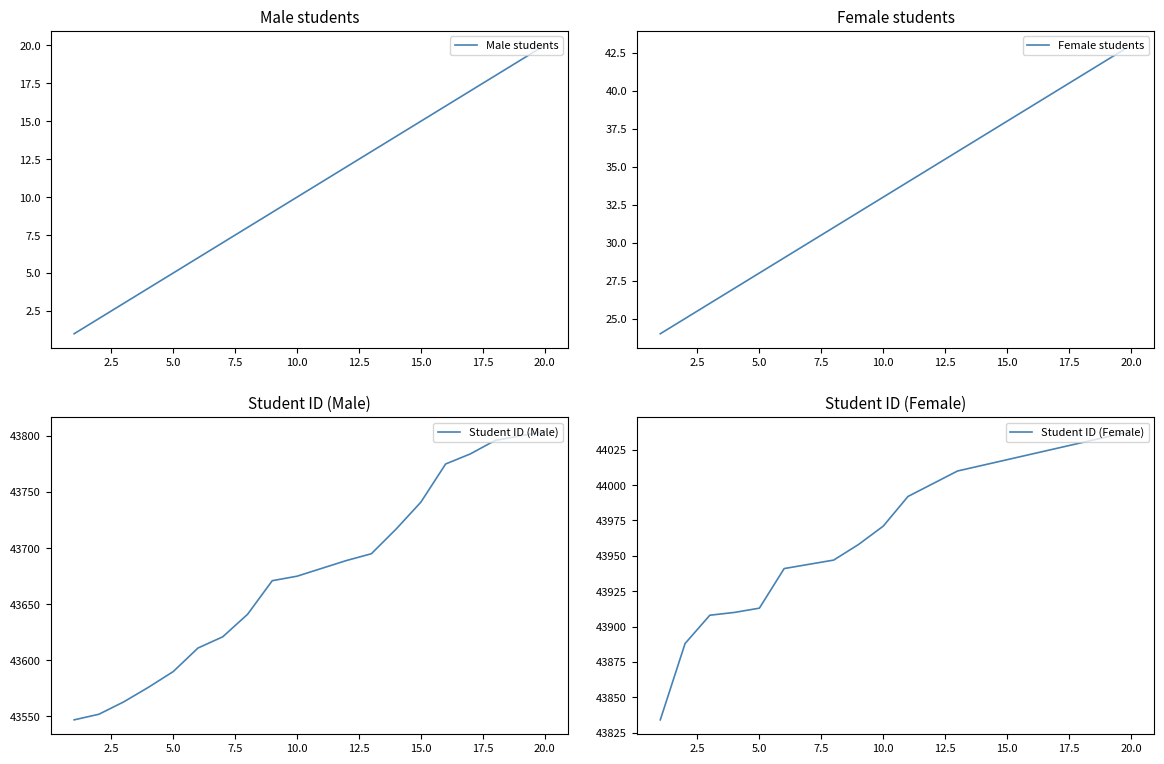

What is the maximum value for Male students?

20